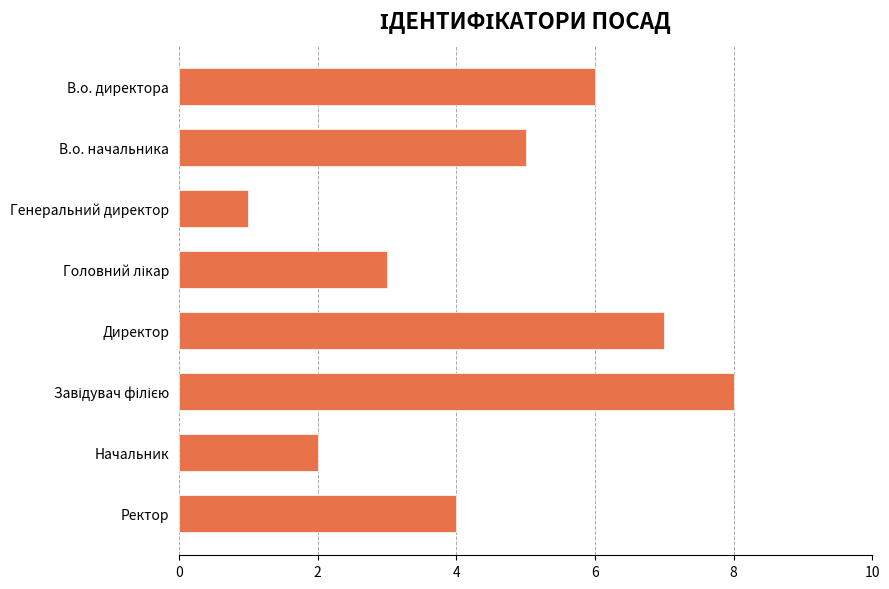

How many data points are less than 5?

4